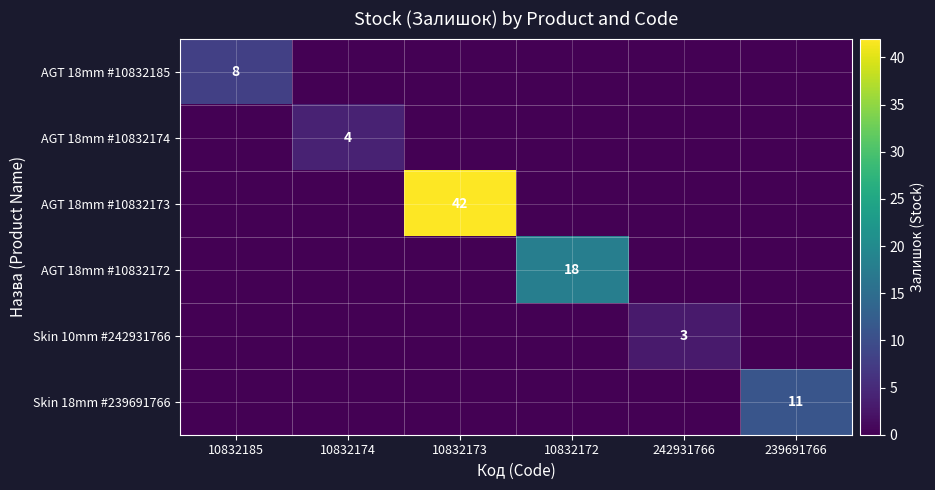

At which label is Skin 10mm #242931766 closest to 1?

10832185